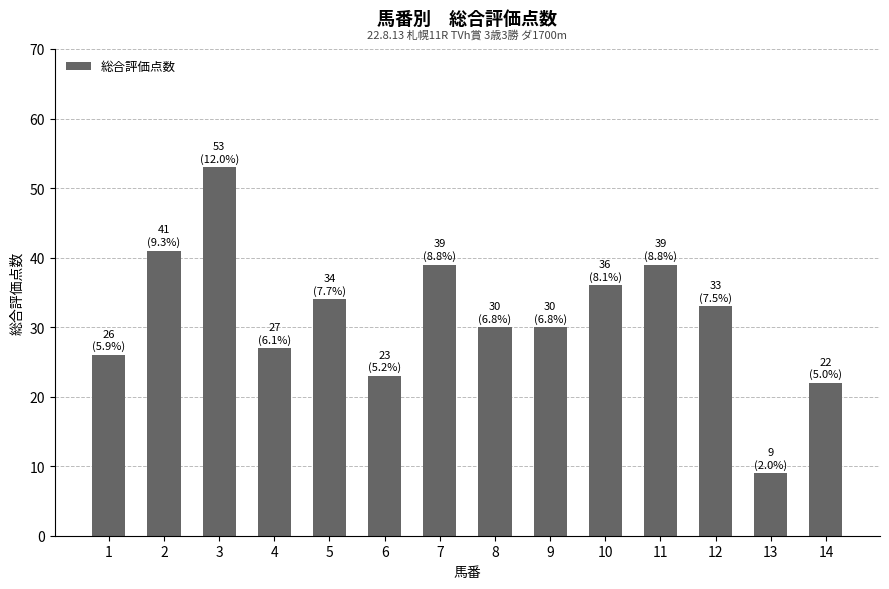

What is the ratio of the value at 14 to the value at 1?

0.8